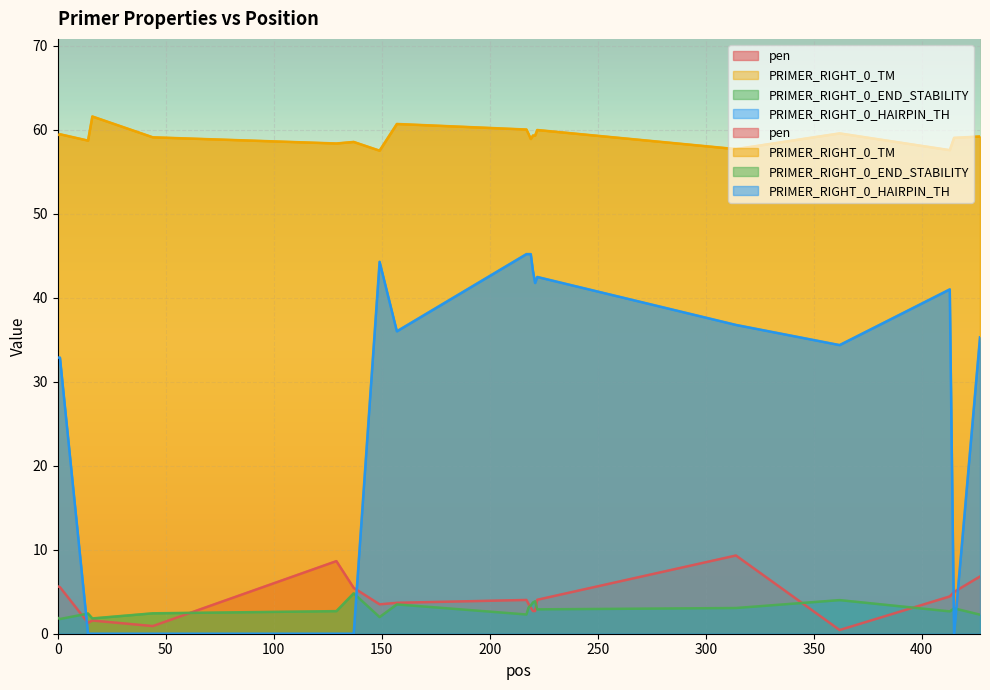

How many times do pen and PRIMER_RIGHT_0_END_STABILITY cross each other?

6